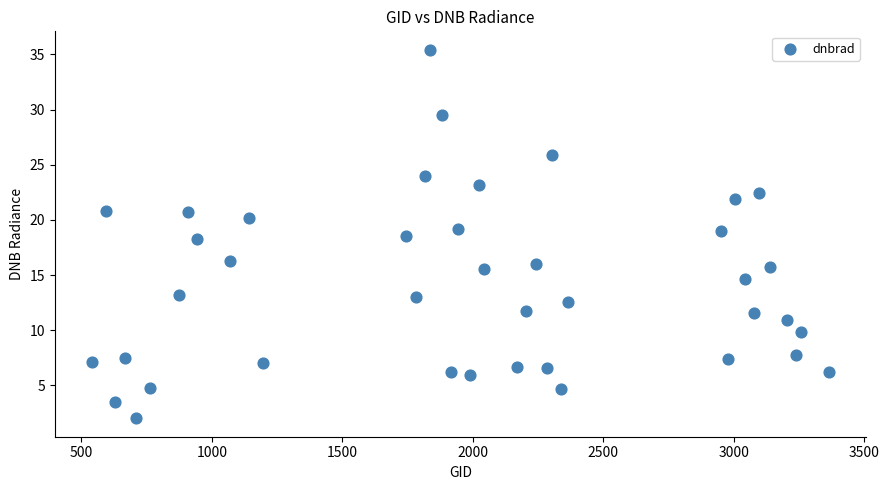

What is the range of X values (max minus min)?

2826.0